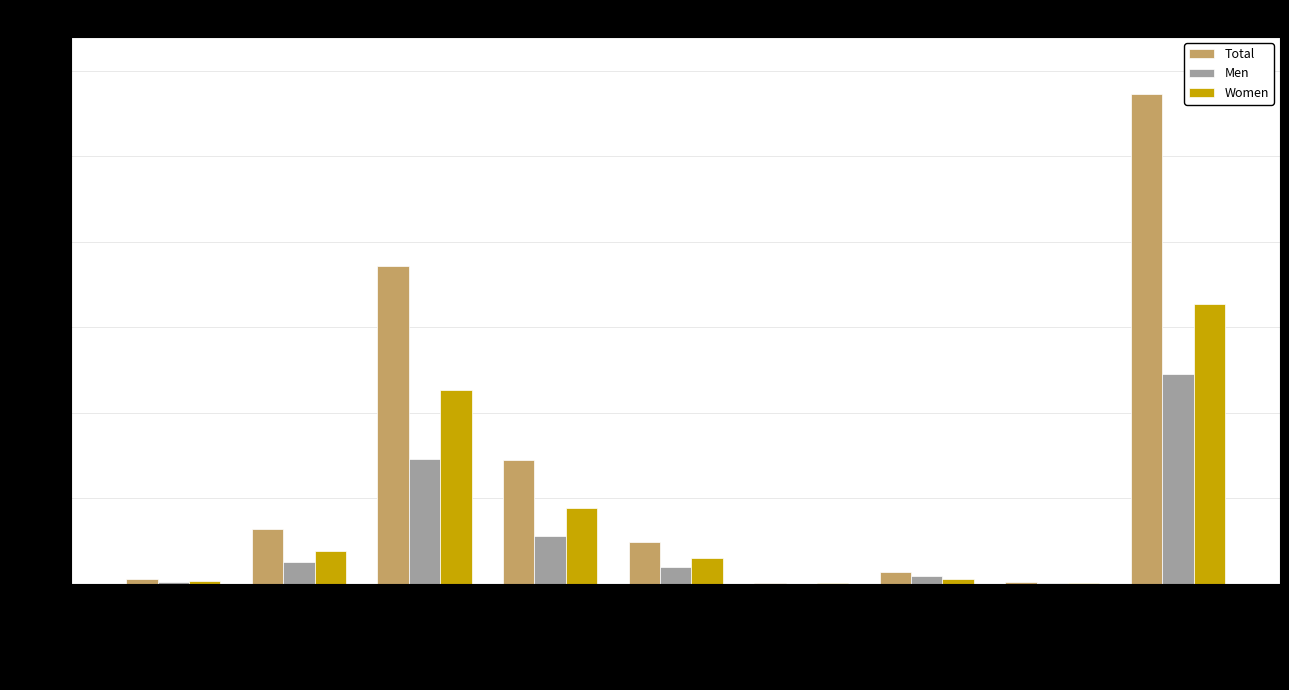

At which label does Total reach its peak?

White